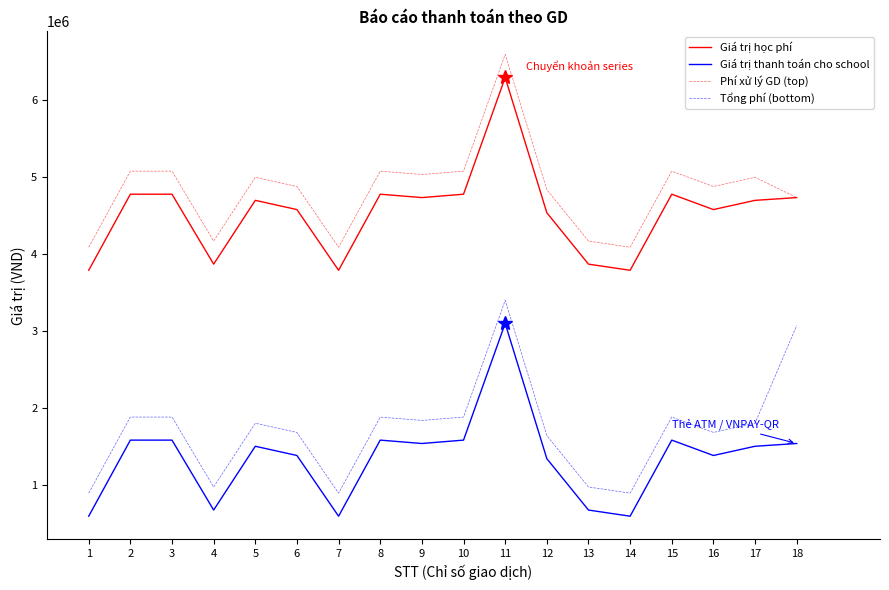

Rank the series by their maximum value, from highest to lowest.

Phí xử lý GD (top), Giá trị học phí, Tổng phí (bottom), Giá trị thanh toán cho school